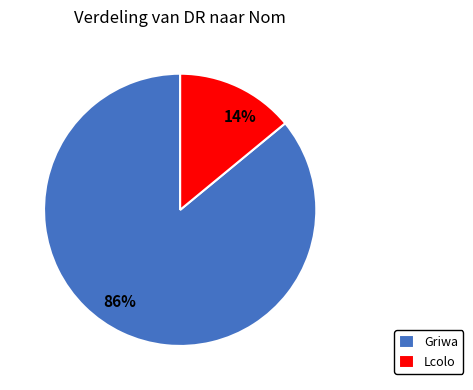

What is the ratio of the value at Griwa to the value at Lcolo?

6.1